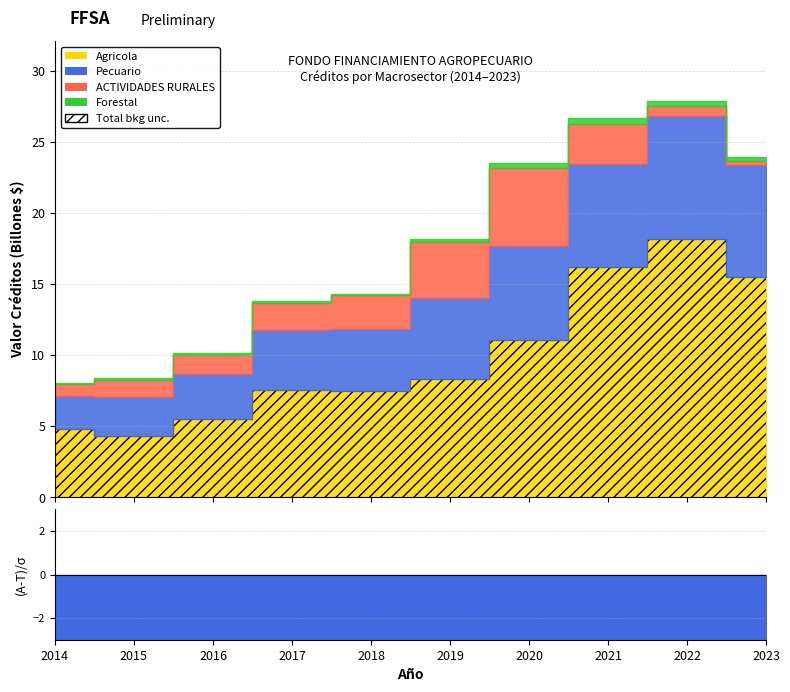

At 2015, list the series in order from largest to smallest.

Agricola, Pecuario, ACTIVIDADES RURALES, Forestal